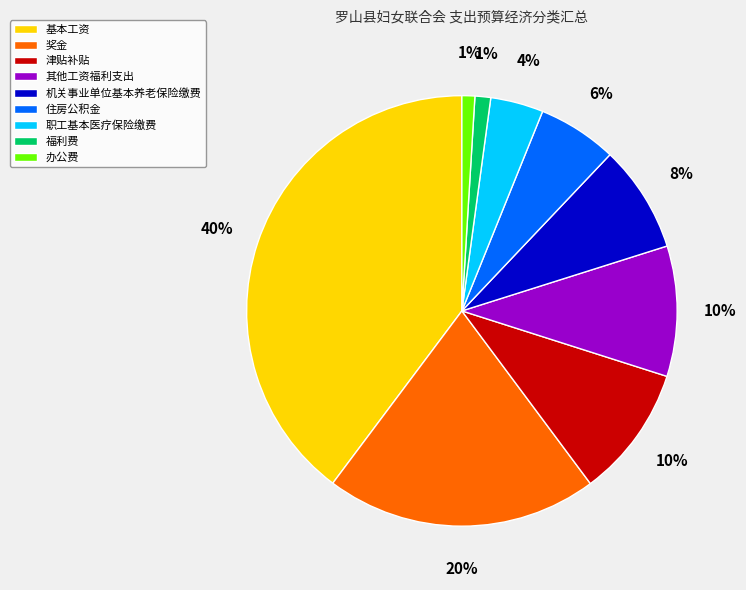

How many slices are in this pie chart?

9